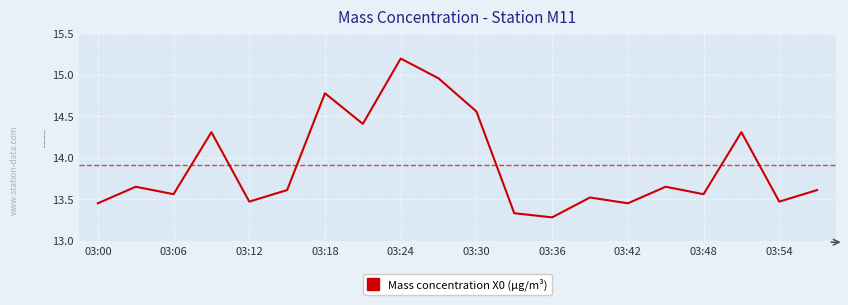

What is the greatest value displayed?

15.2